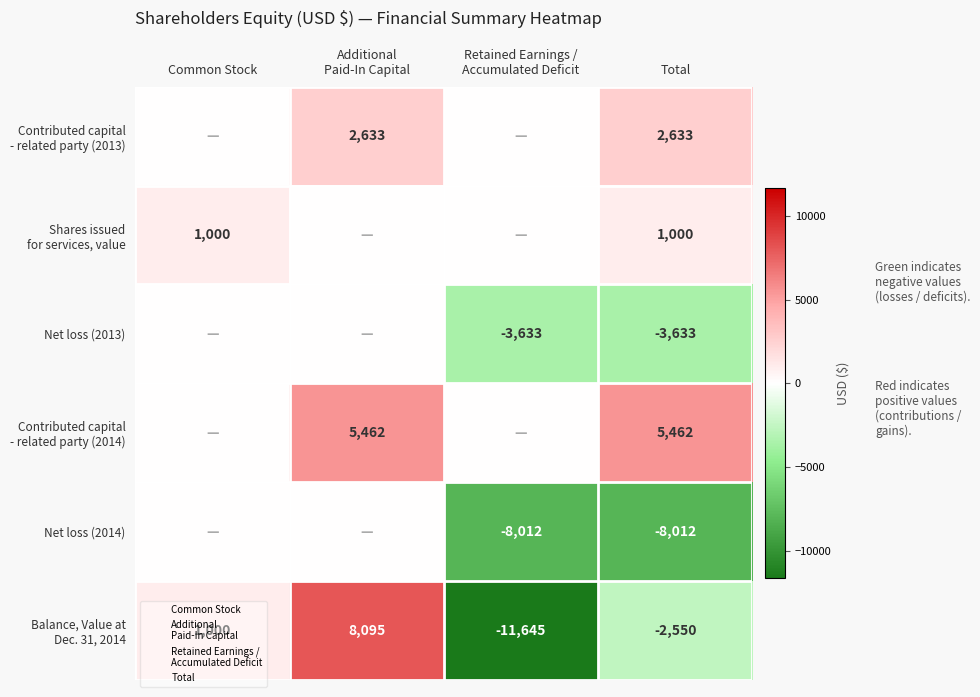

Which series has the largest range (max minus min)?

Balance, Value at Dec. 31, 2014